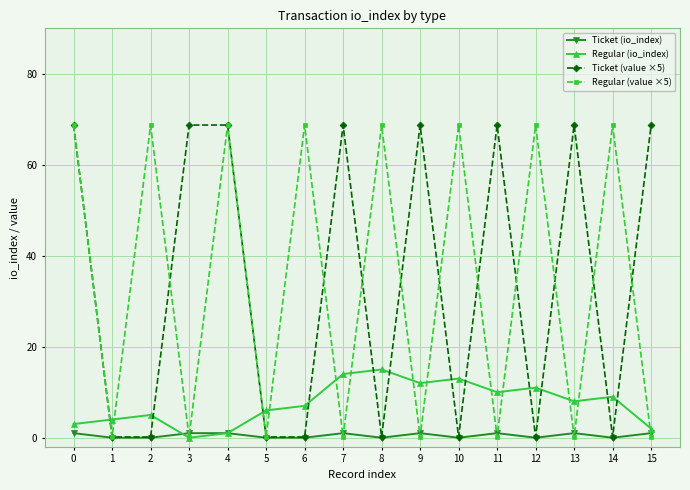

Between 1 and 9, which series saw the biggest shift?

Ticket (value ×5)